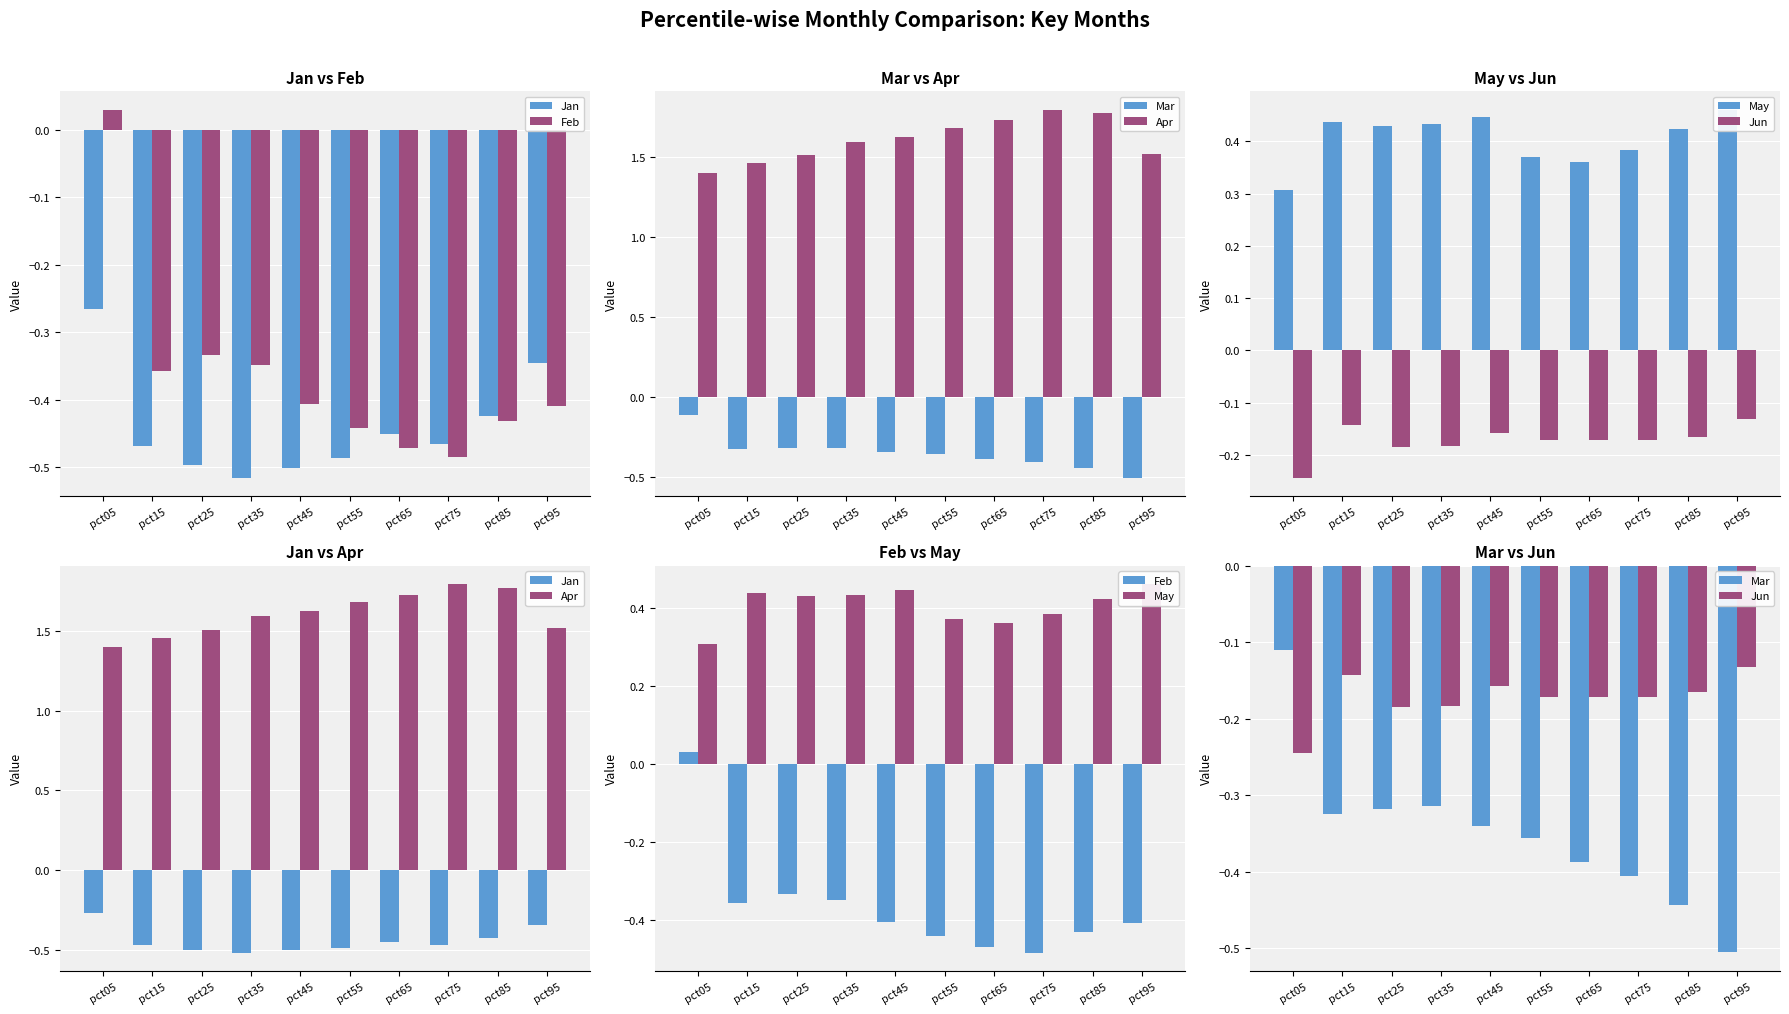

Which series has the largest range (max minus min)?

Feb